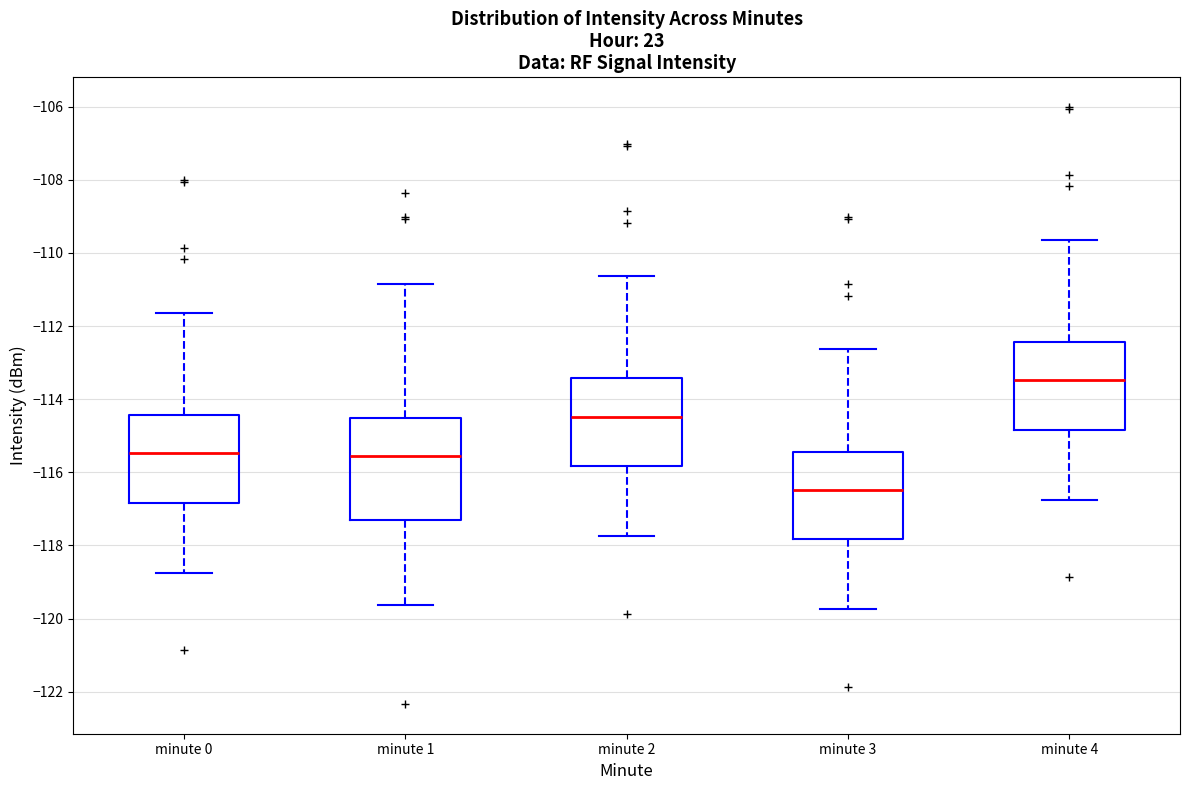

Which box is the tallest, from its lower edge to its upper edge?

minute 1